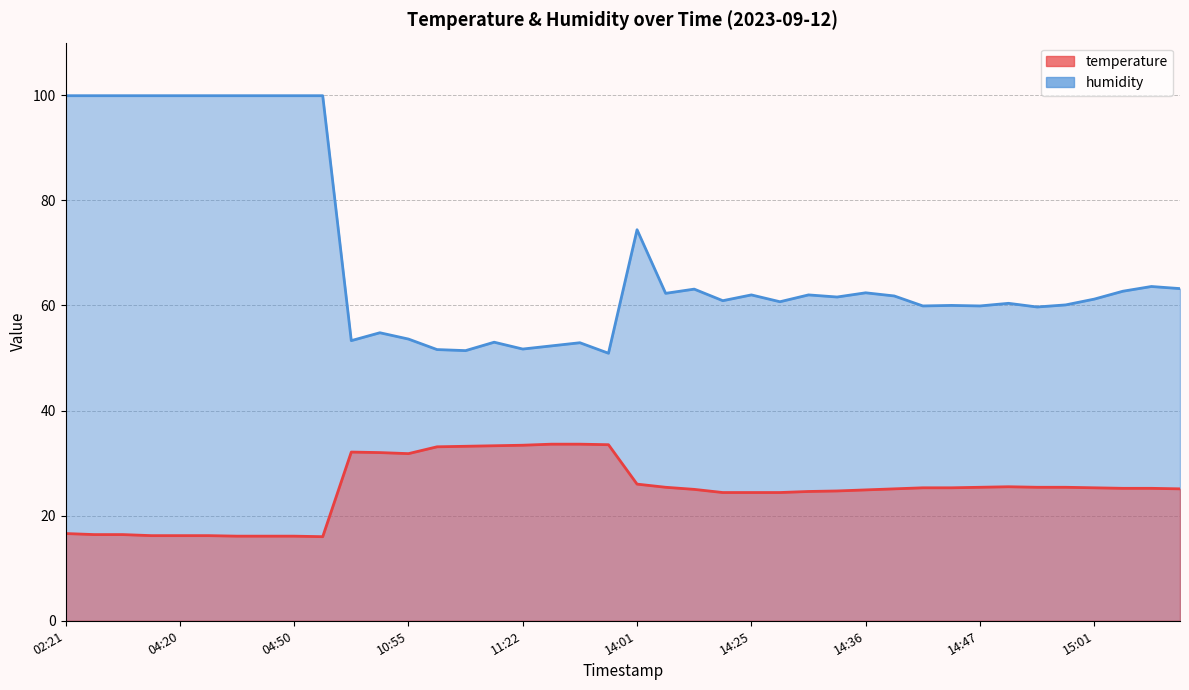

The value of temperature at 14:44 is 25.3. True or false?

True